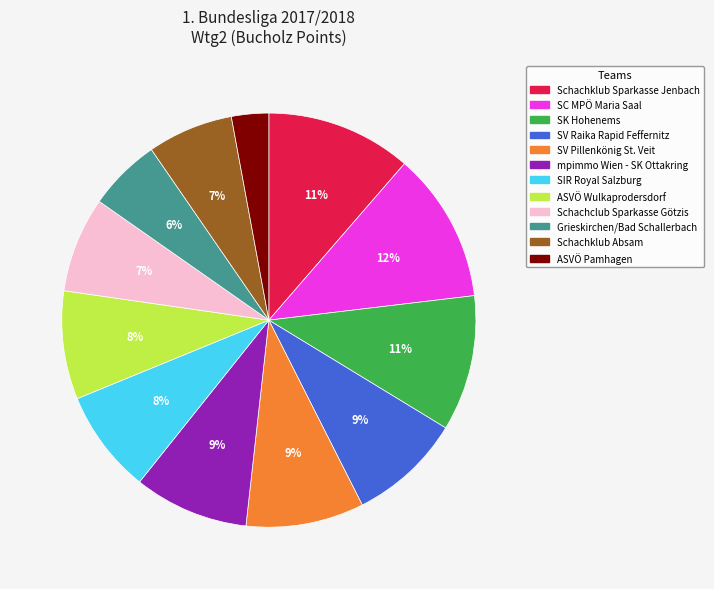

To the nearest percent, what percentage of the pie is Schachklub Absam?

7%